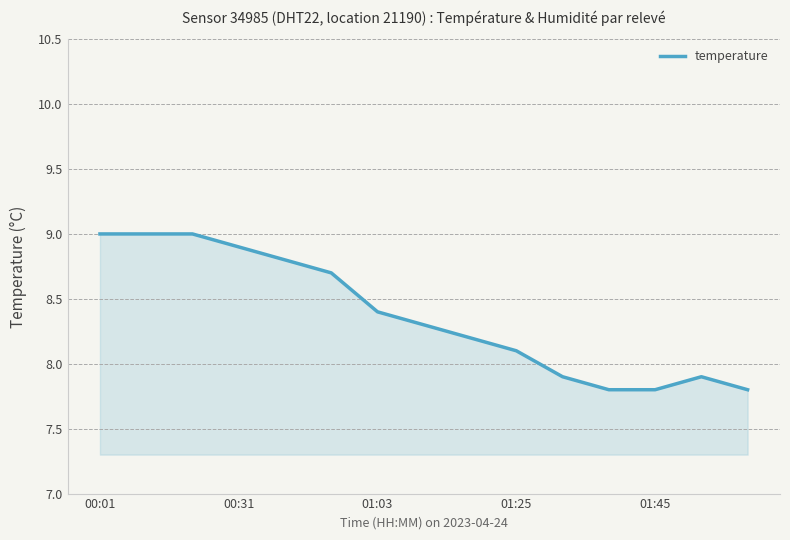

What is the difference between the maximum and minimum values?

1.2